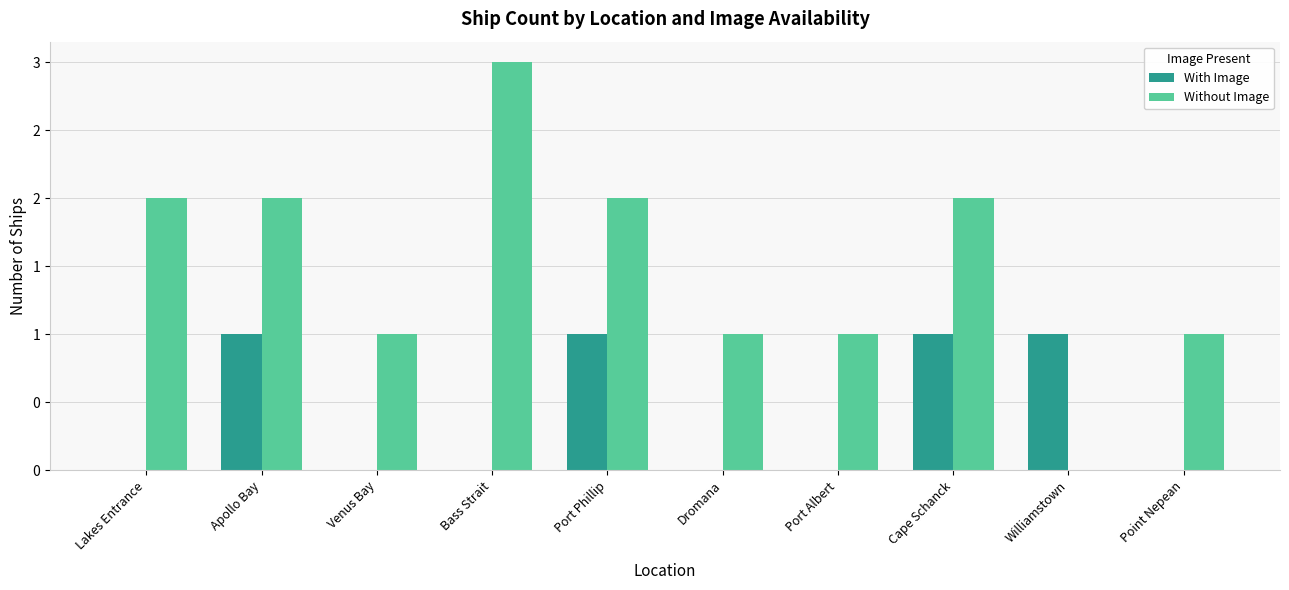

What position from the left is Port Albert?

7